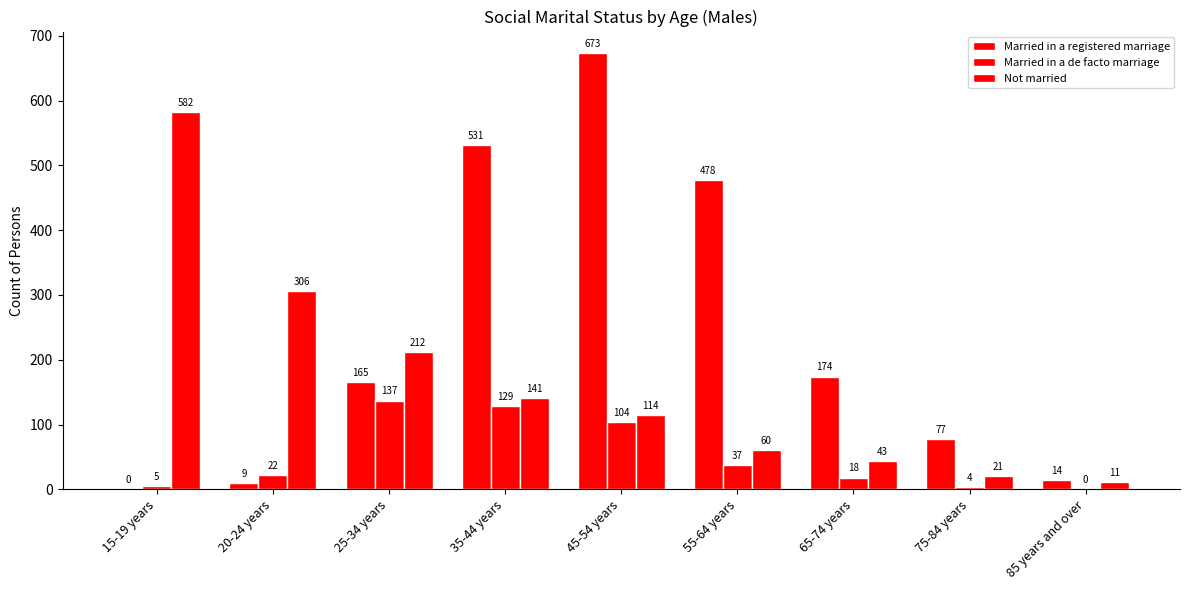

Count the number of data series in this chart.

3